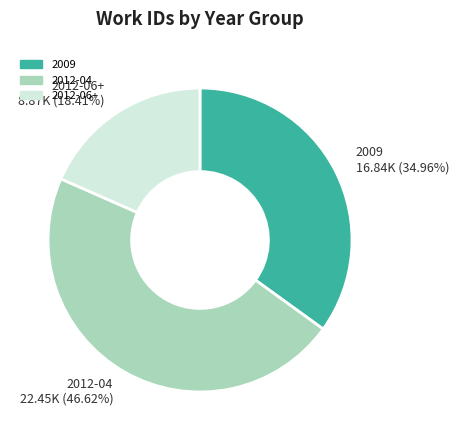

Rank the categories by value from highest to lowest.

2012-04 22.45K (46.62%), 2009 16.84K (34.96%), 2012-06+ 8.87K (18.41%)